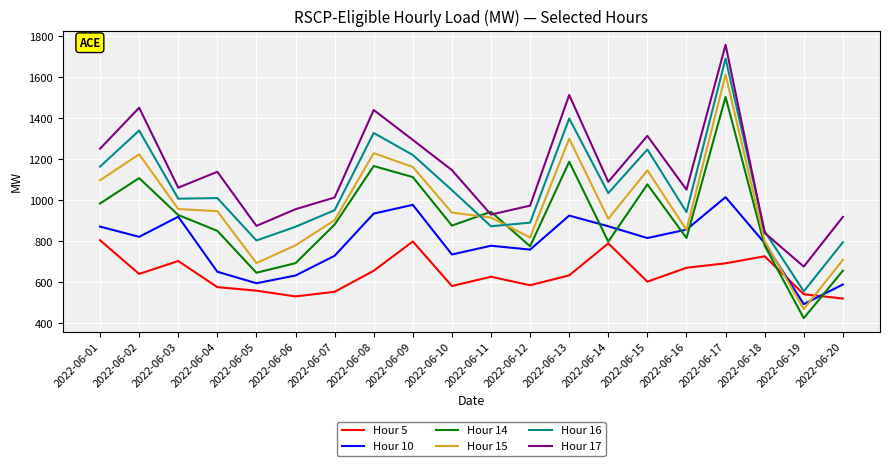

The value of Hour 10 at 2022-06-19 is 245.2. True or false?

False